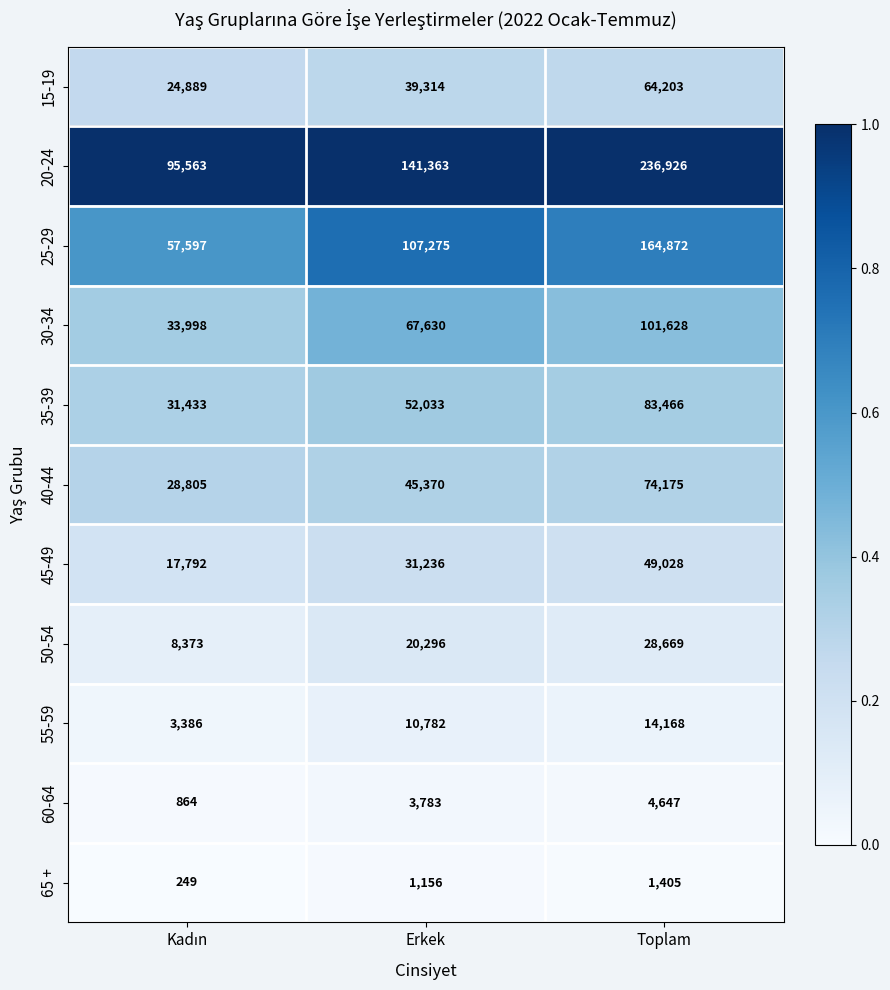

List the series in order of their peak value, highest first.

20-24, 25-29, 30-34, 35-39, 40-44, 15-19, 45-49, 50-54, 55-59, 60-64, 65 +